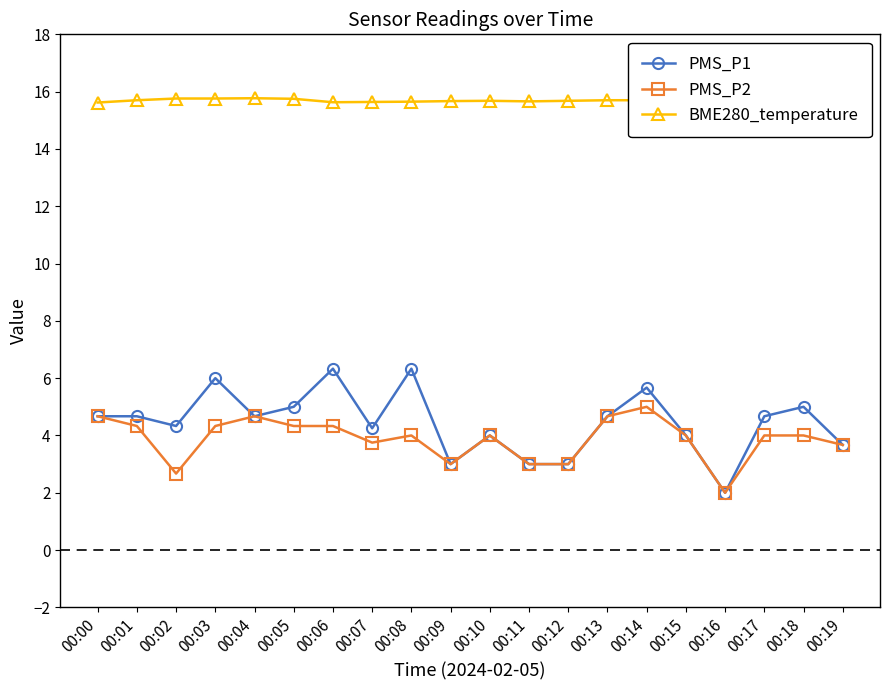

At which category is the sum across all series the highest?

00:14